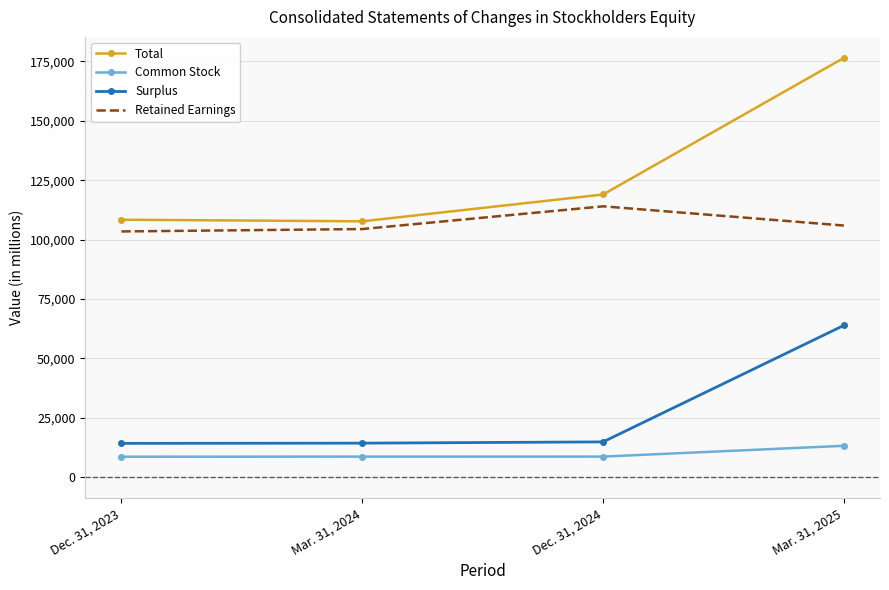

What is the spread (max minus min) of values at Mar. 31, 2025?

163223